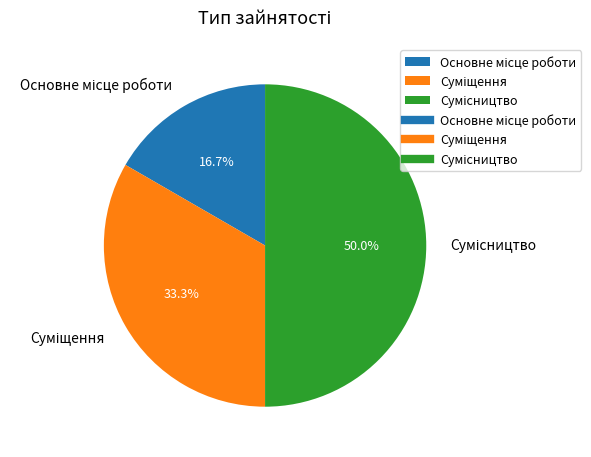

Combined, do Суміщення and Сумісництво account for over 50%?

Yes